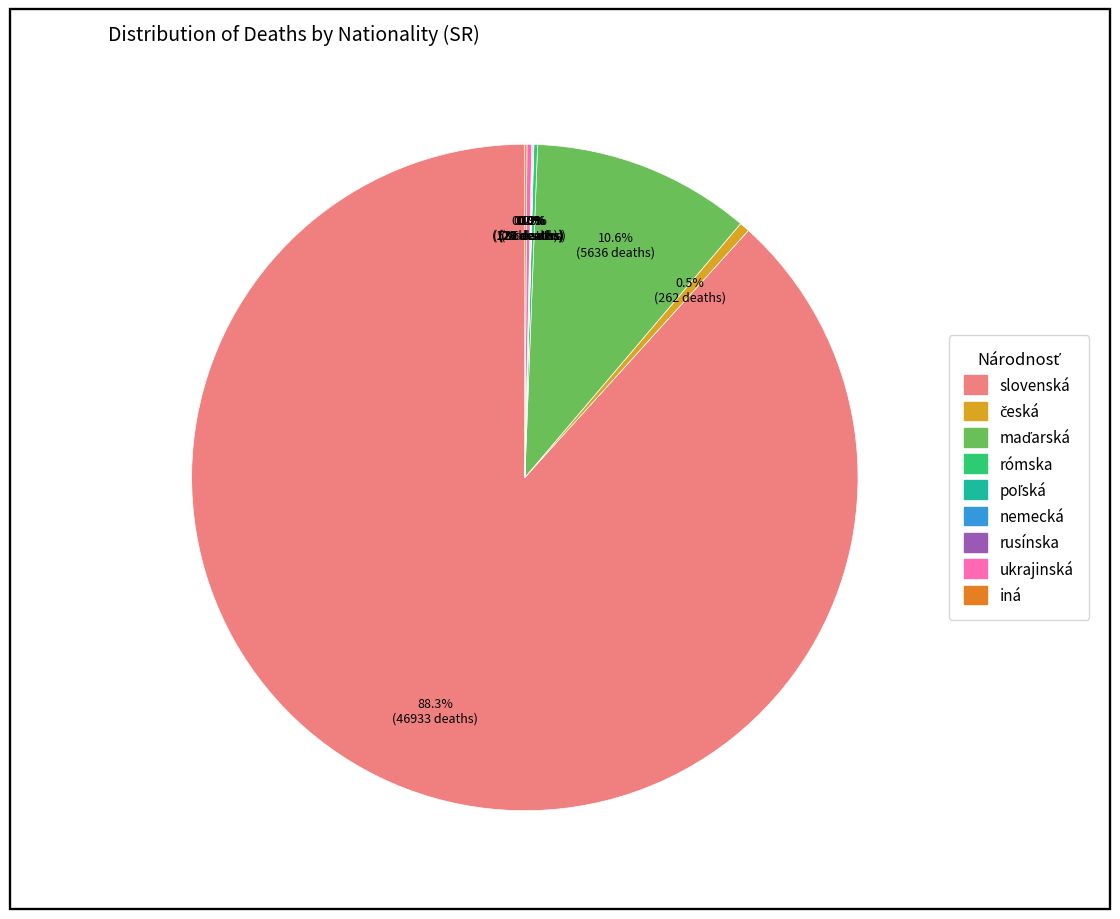

Is there a majority slice in this chart?

Yes